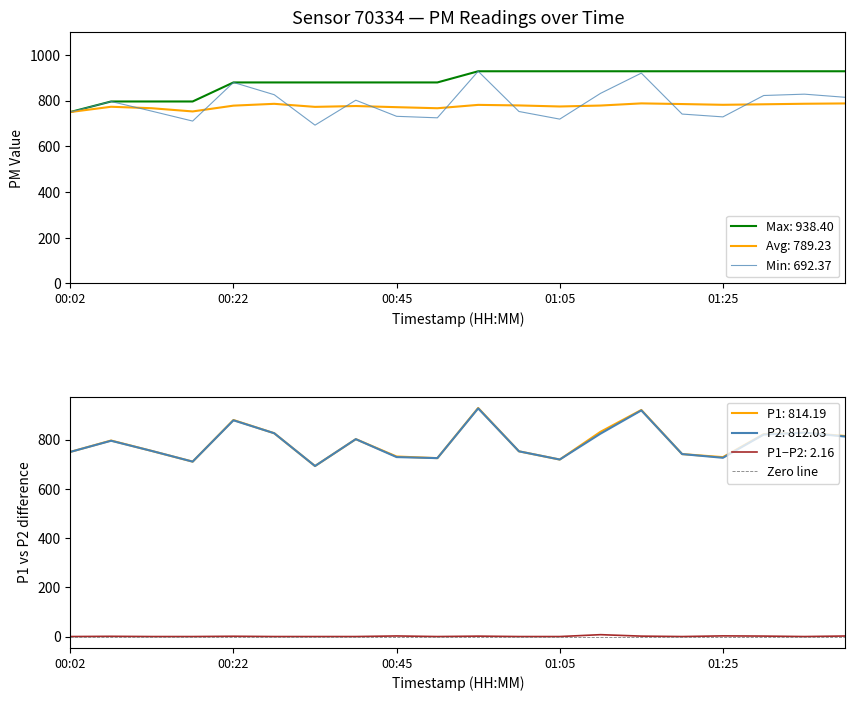

Which series has the widest spread of values?

P1